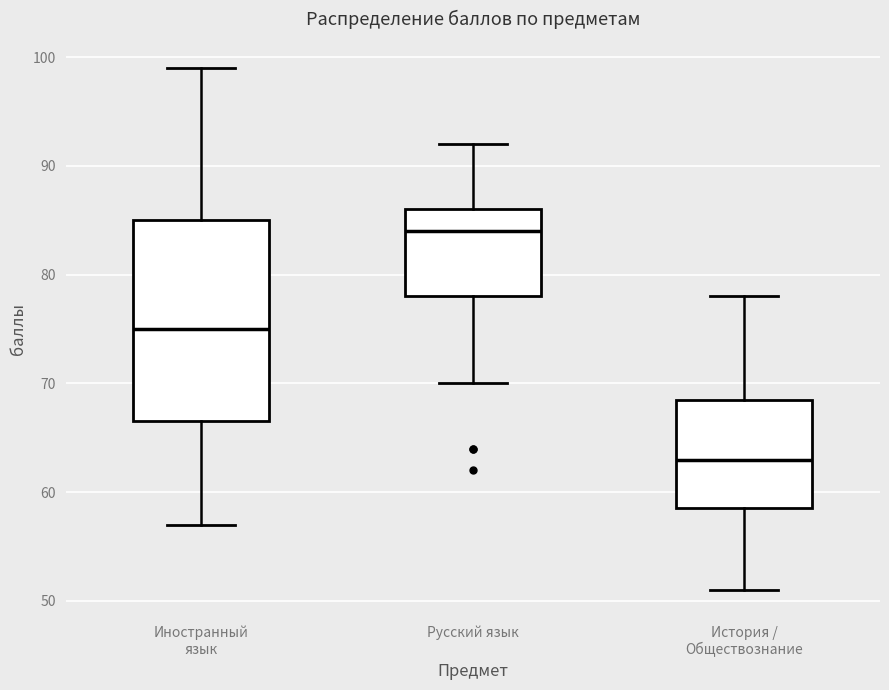

Reading left to right, read every box against the y-axis: the position of its median line, the range the box covers, and the ends of its whiskers. The values are not printed on the chart, so give them approximately, as read against the axis.

Иностранный язык: median 75, box 67 to 85, whiskers 57 to 99
Русский язык: median 84, box 78 to 86, whiskers 70 to 92
История / Обществознание: median 63, box 59 to 69, whiskers 51 to 78